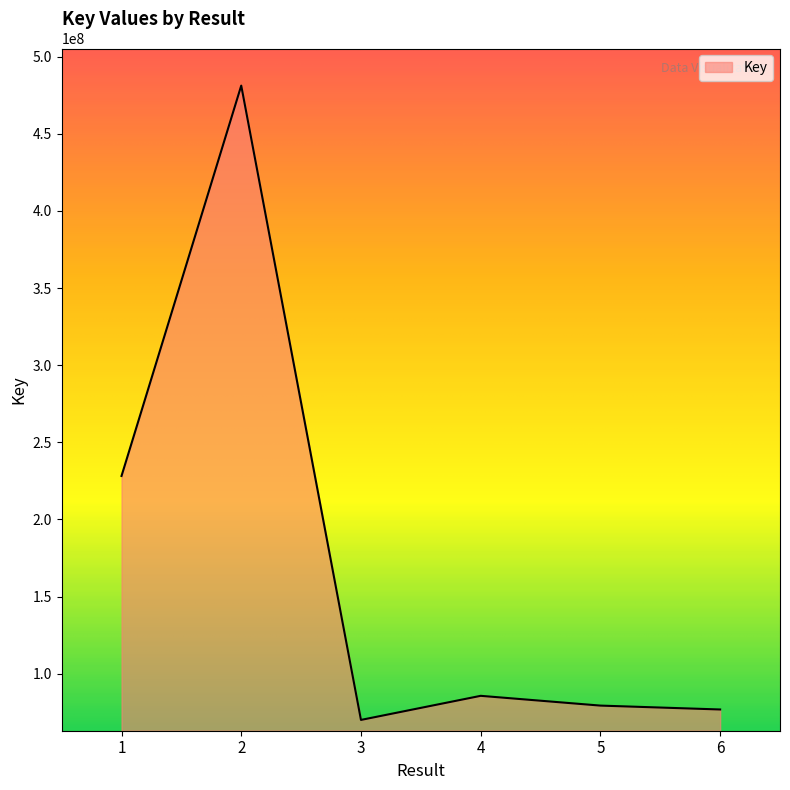

At which label is the value closest to 275652885?

1